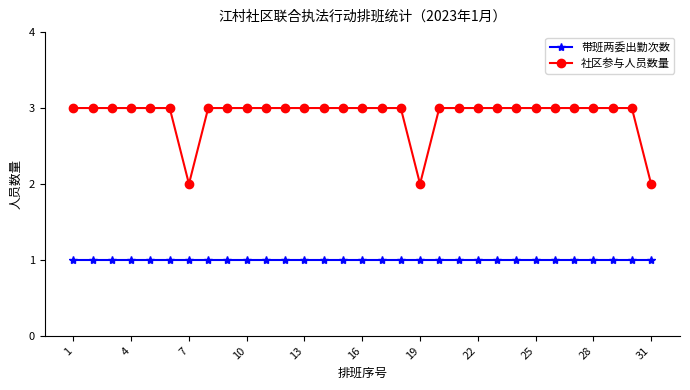

Which series has the largest total across all categories?

社区参与人员数量